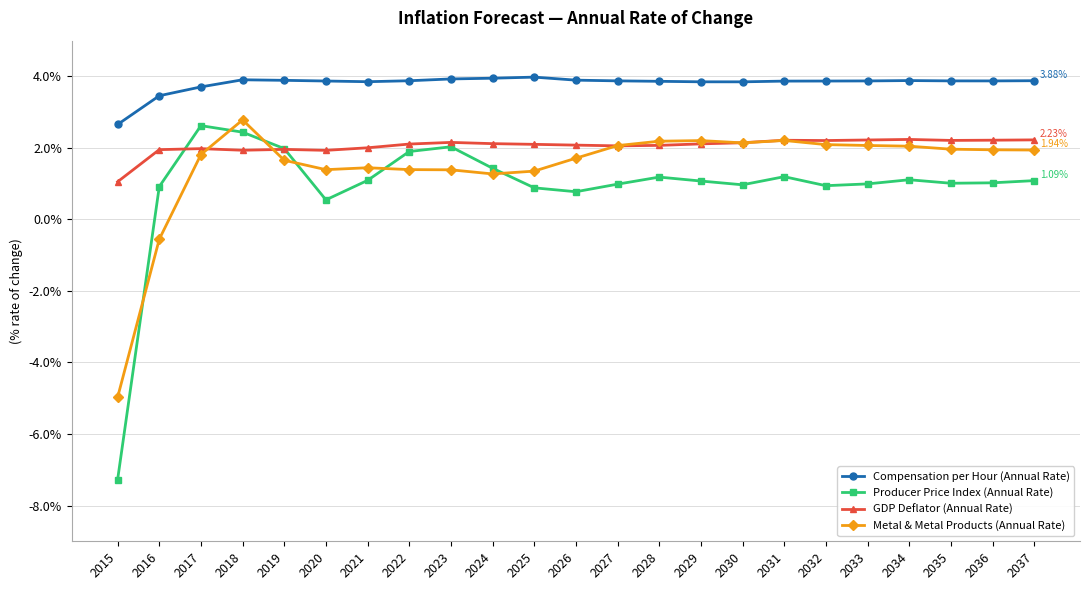

Does the chart have visible grid lines?

Yes